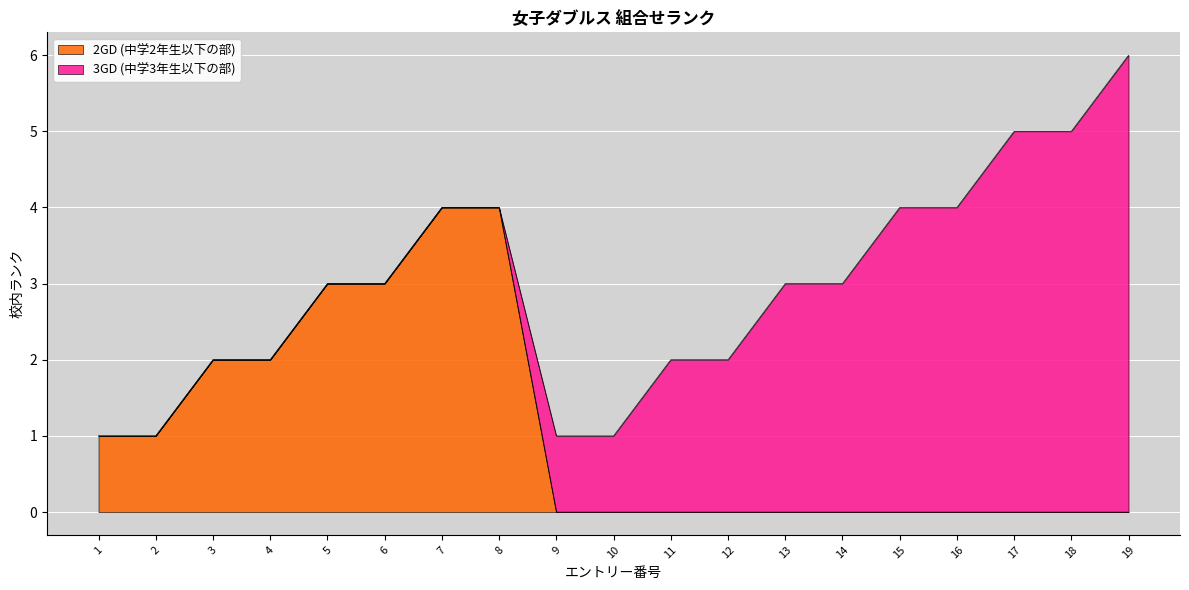

What is the difference between the maximum and minimum values?

4